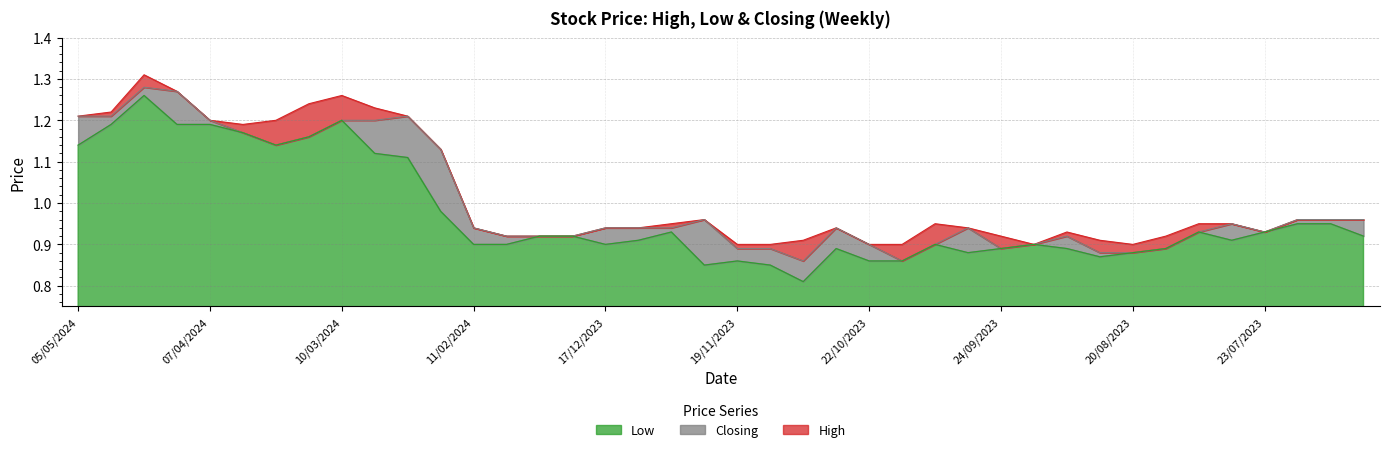

Count the number of categories in the chart.

40